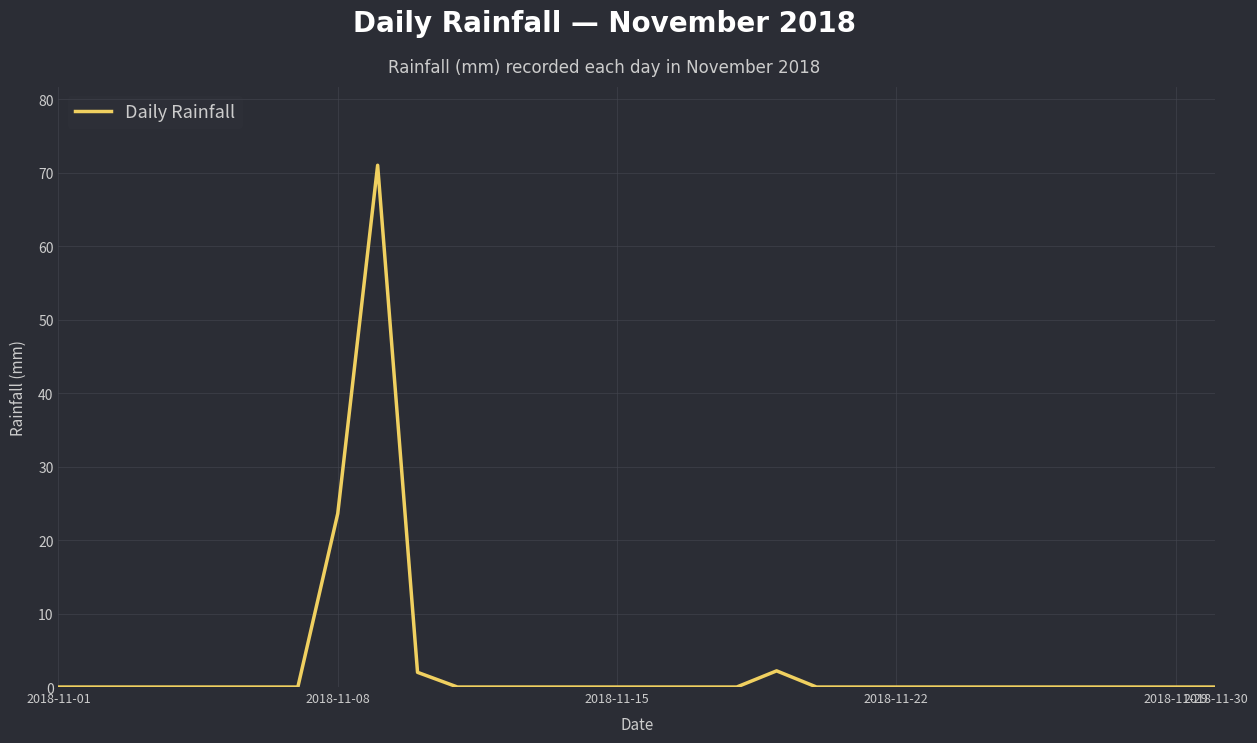

What is the difference between the maximum and minimum values?

71.0